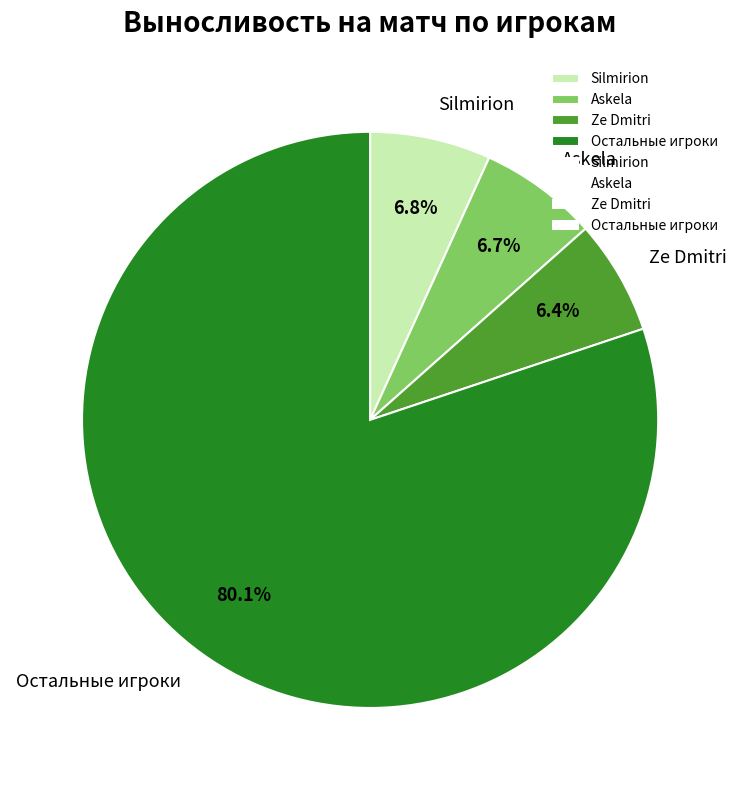

To the nearest percent, what is the difference between the largest and smallest slice percentages?

74%